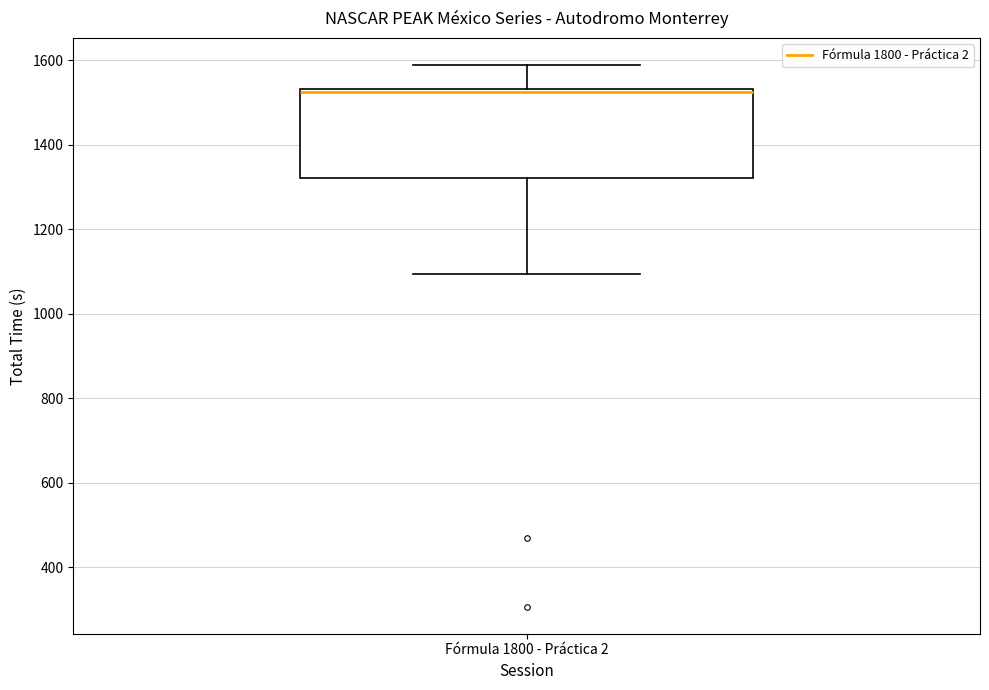

Where is the upper edge of the box for Fórmula 1800 - Práctica 2 on the y-axis? The values are not printed on the chart, so give them approximately, as read against the axis.

1540